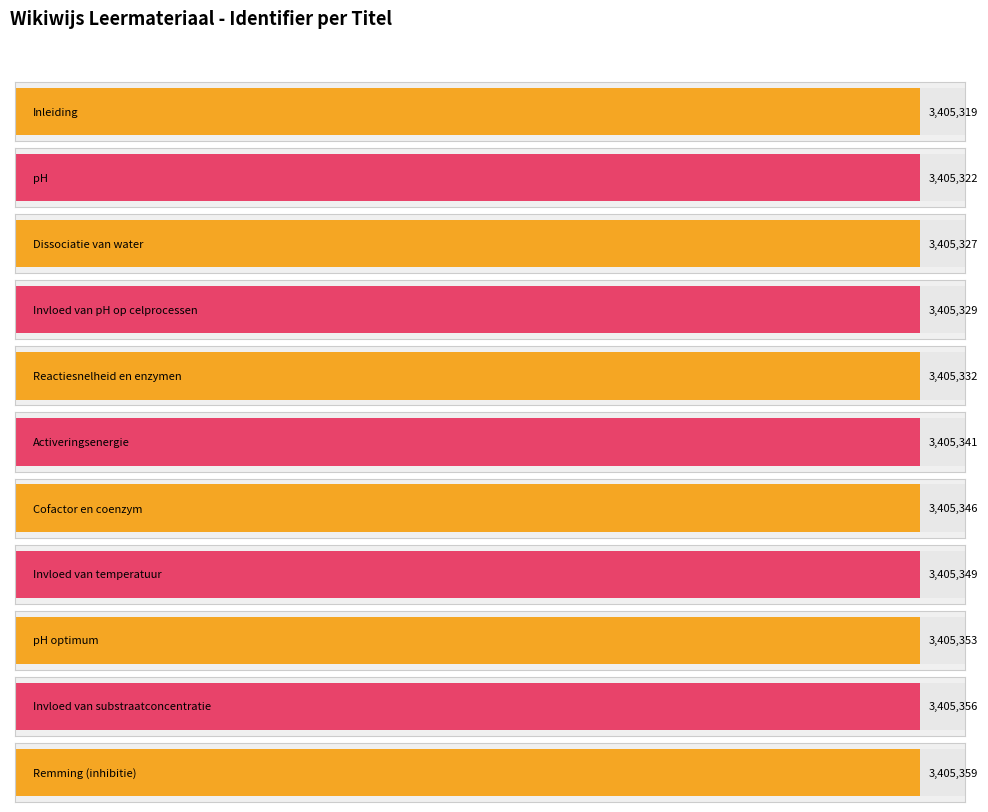

Reading left to right, list all the values displayed in this chart.

3405319	3405322	3405327	3405329	3405332	3405341	3405346	3405349	3405353	3405356	3405359